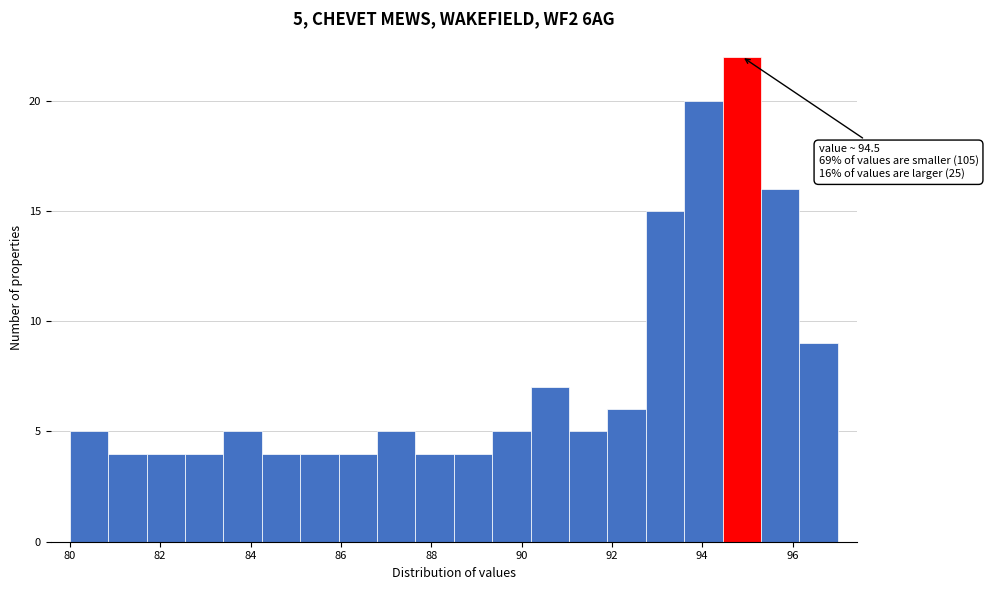

Over which range of the x-axis is the bar tallest?

94.45 to 95.30